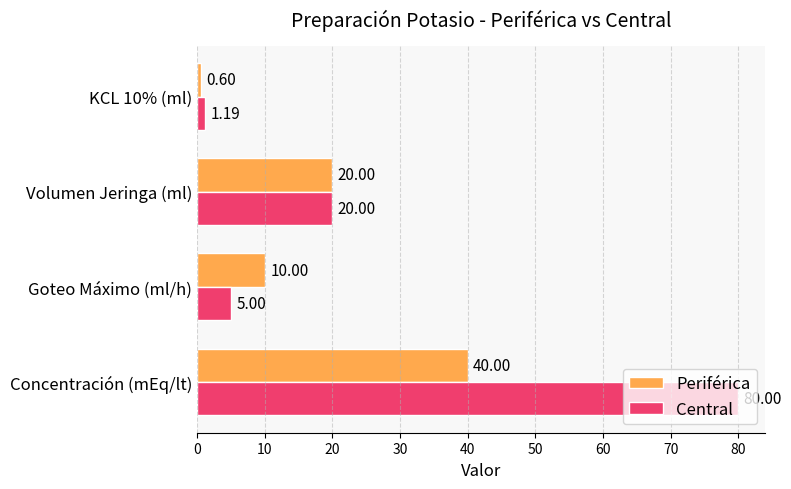

What is the difference between the maximum and minimum values in the Periférica series?

39.4